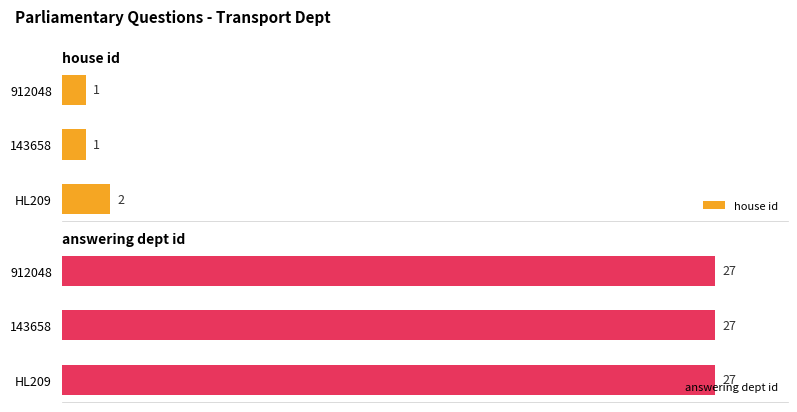

Which series has the widest spread of values?

house id